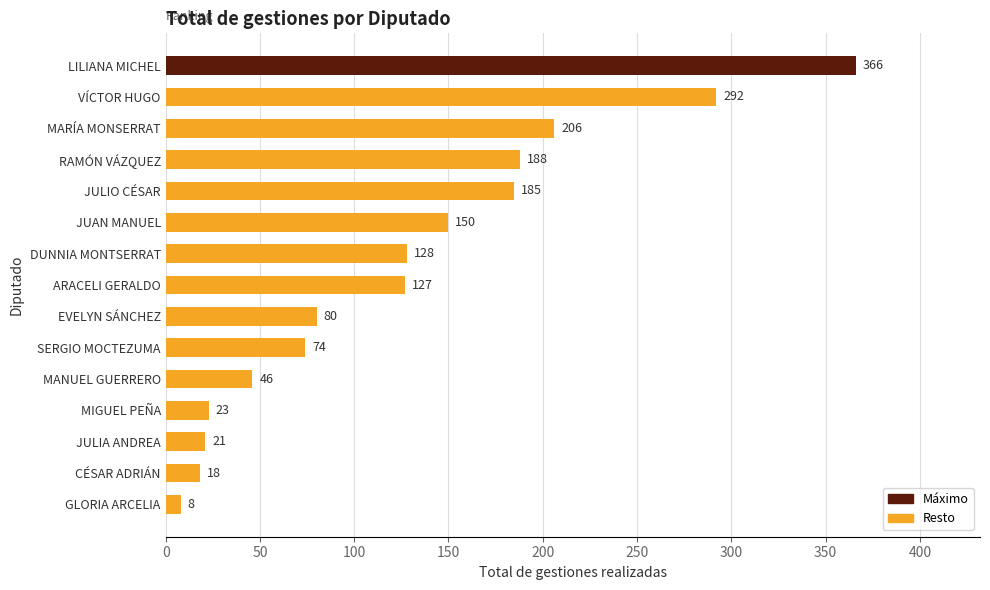

What is the average value?

127